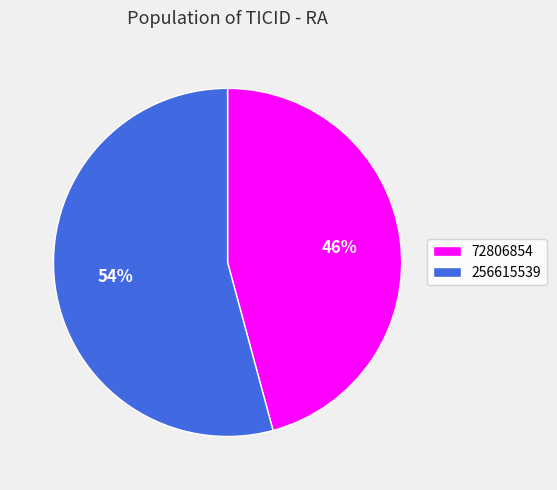

Which has a higher value, 72806854 or 256615539?

256615539